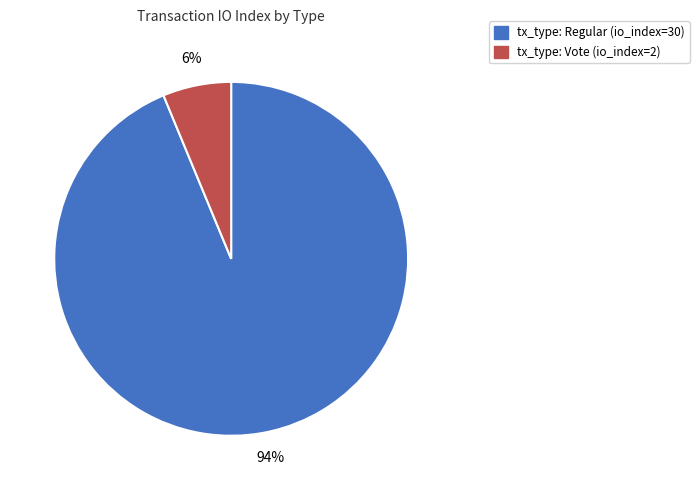

To the nearest percent, what is the average slice percentage?

50%